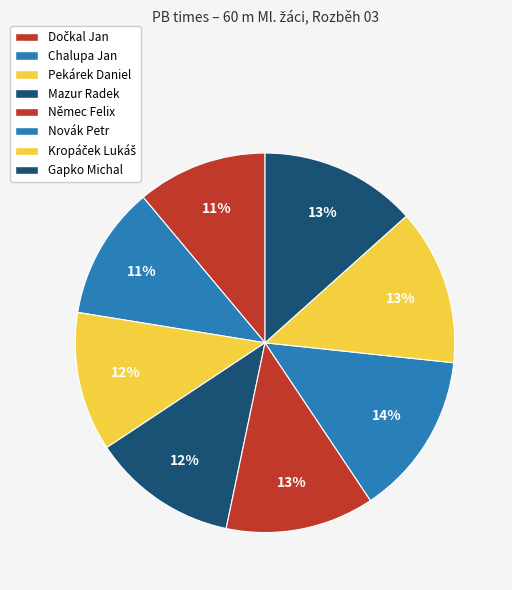

To the nearest percent, what is the average slice percentage?

12%